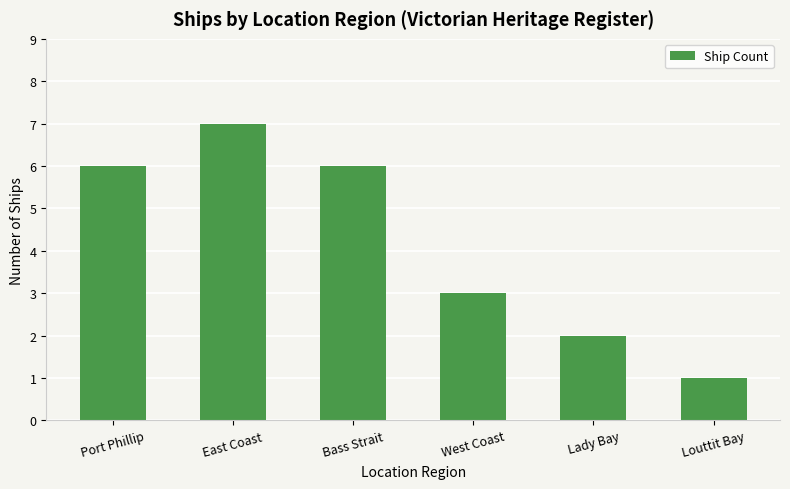

Reading left to right, list all the values displayed in this chart.

Port Phillip=6	East Coast=7	Bass Strait=6	West Coast=3	Lady Bay=2	Louttit Bay=1